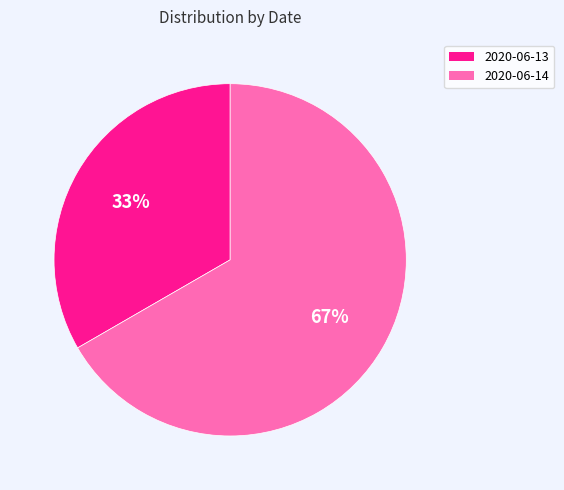

Is the sum of 2020-06-14 and 2020-06-13 greater than half?

Yes